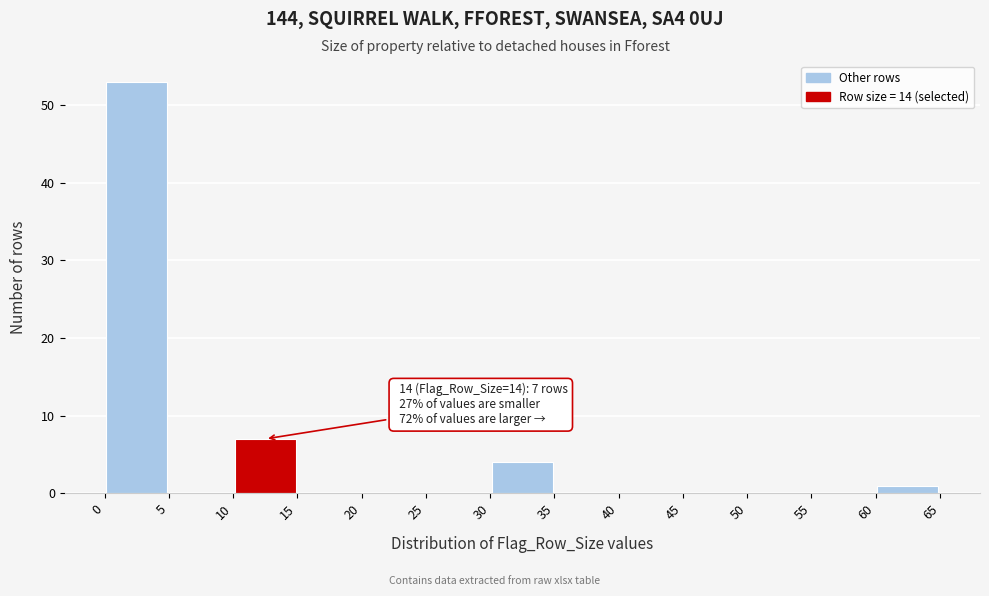

Which range on the x-axis has the tallest bar?

0 to 5